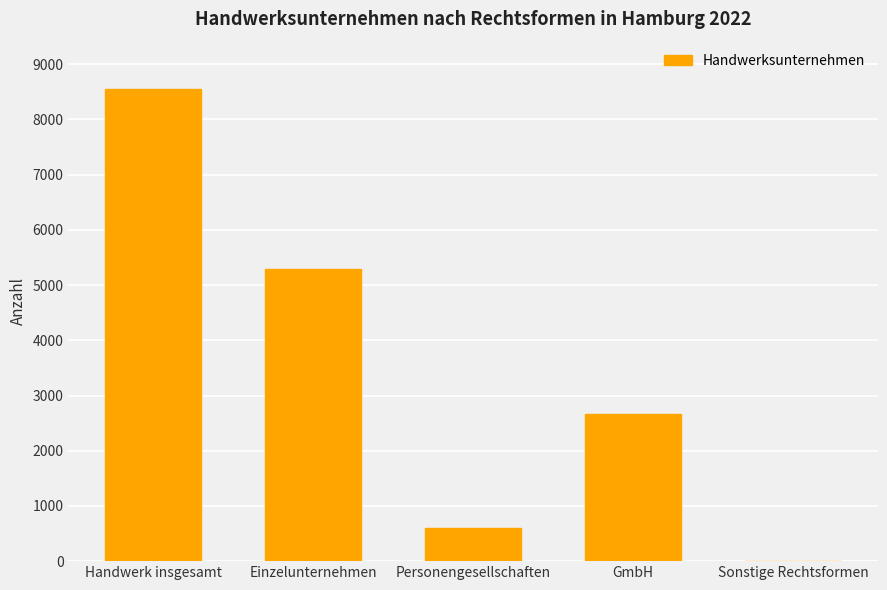

What is the sum of all values?

17108